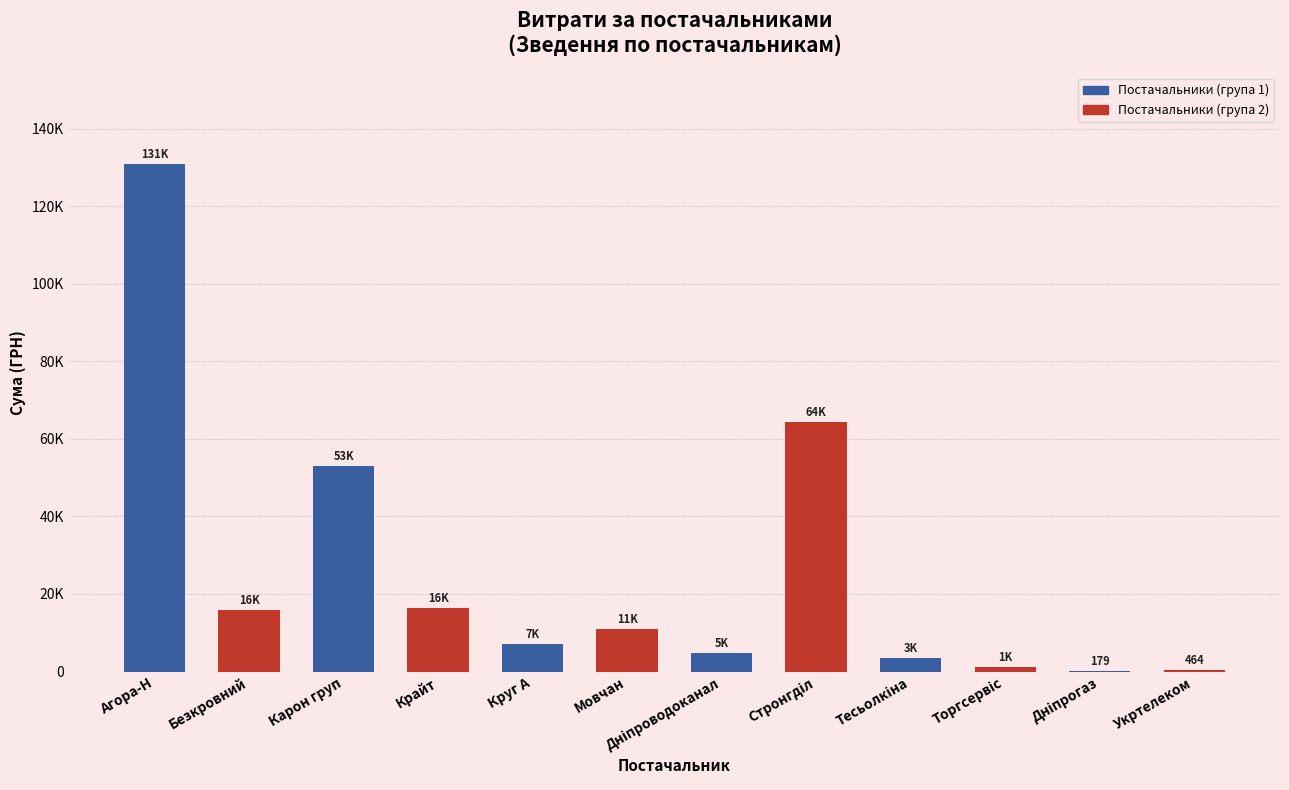

What is the label of the 6th bar from the right?

Дніпроводоканал